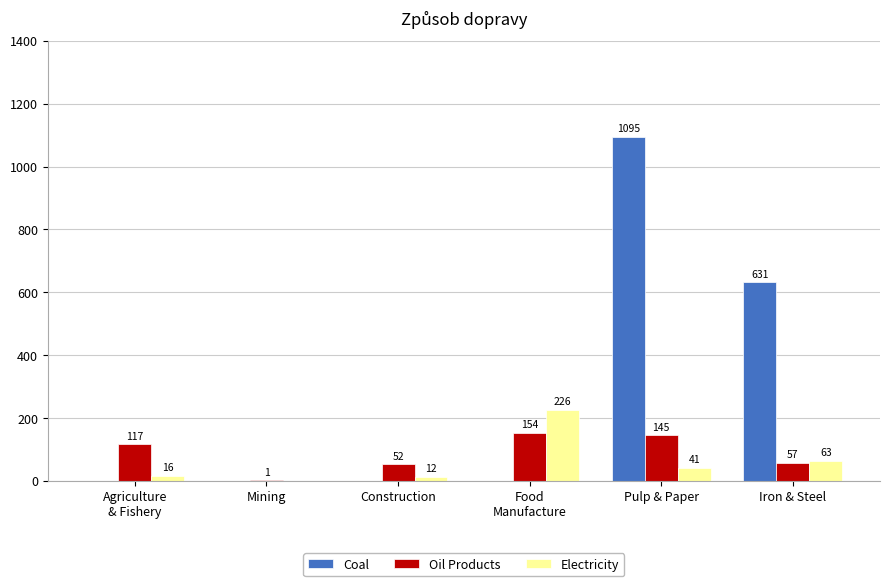

Is it true that Electricity equals 0.7 at Mining?

True